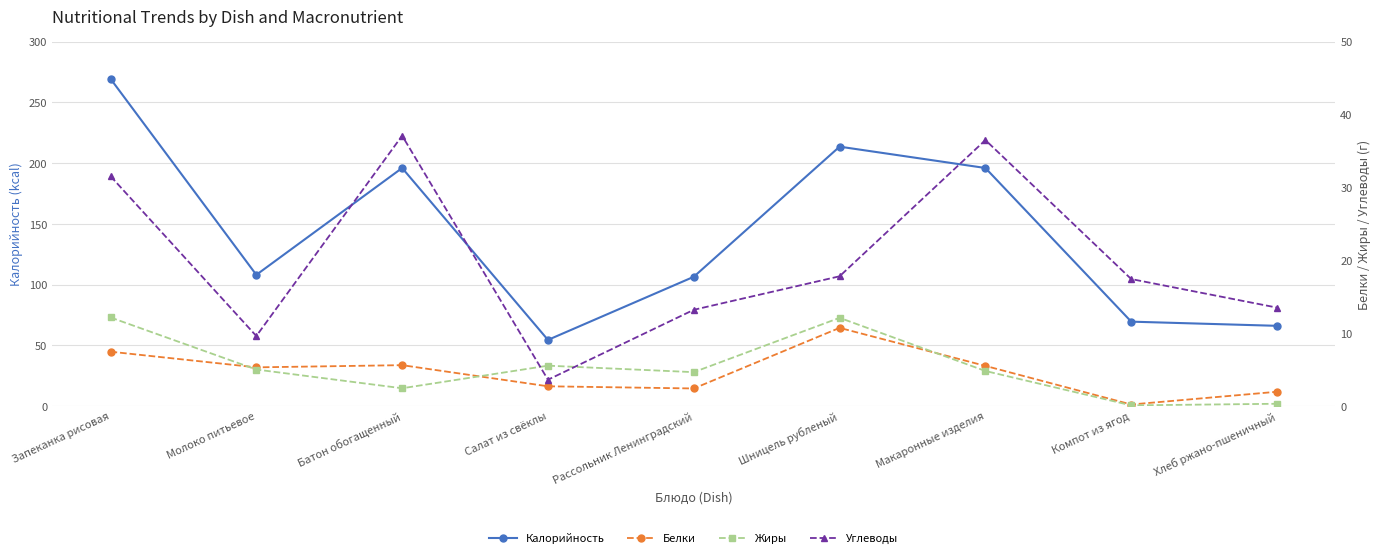

How many interior local valleys does the Калорийность series have?

2